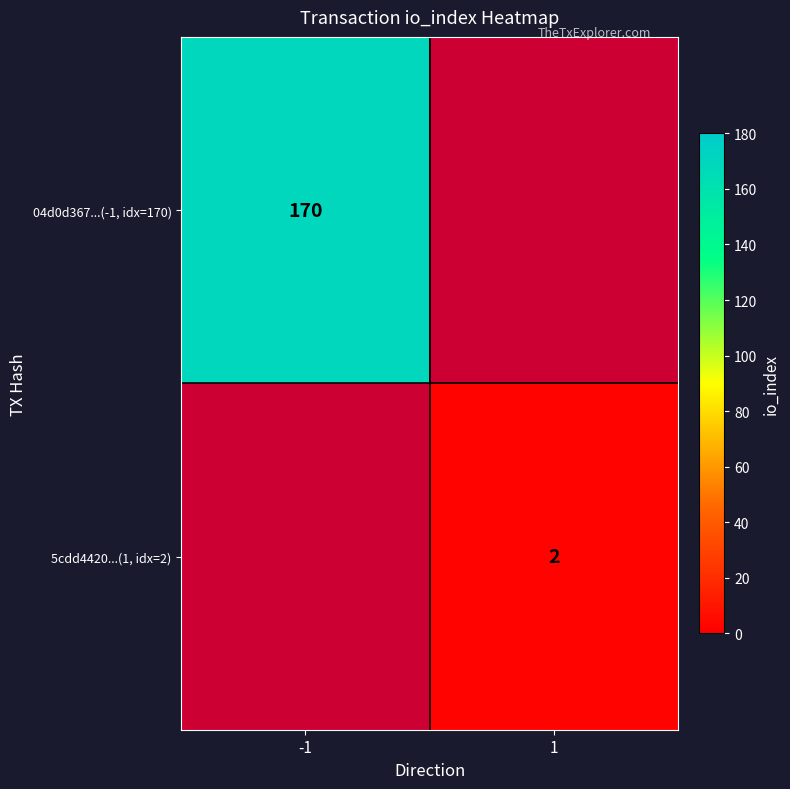

Is it true that 5cdd4420...(1, idx=2) equals 2 at 1?

True